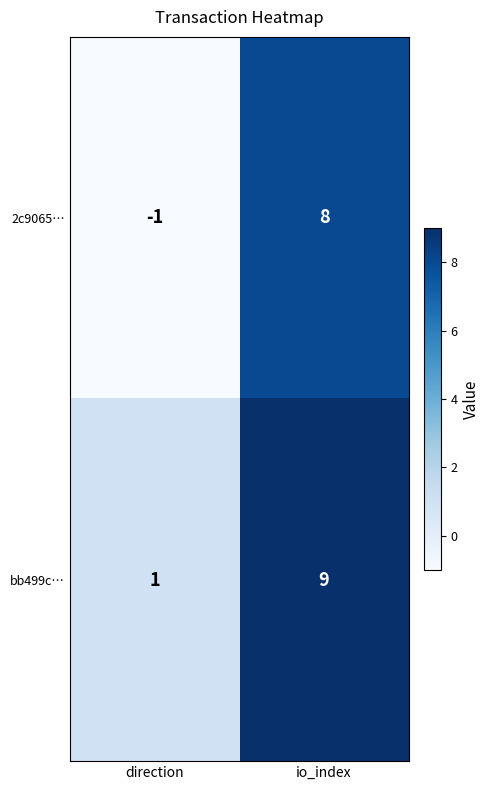

Which series has the largest total across all categories?

bb499c…